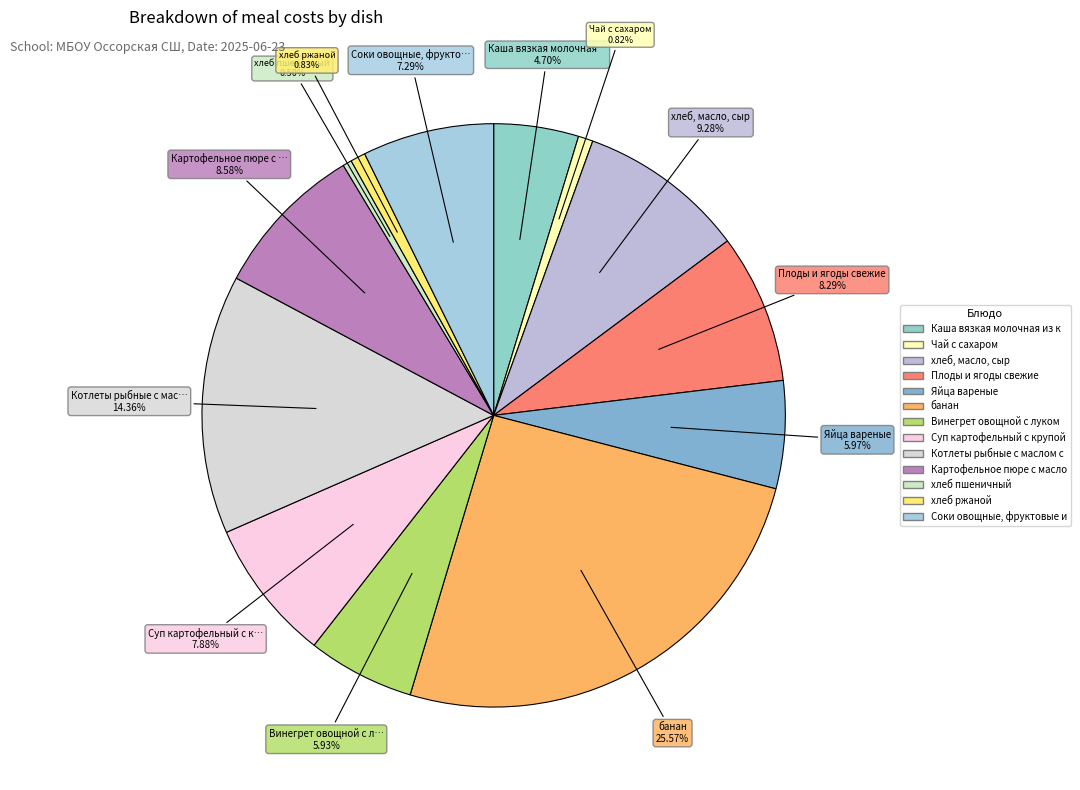

Which category has the biggest portion of the pie?

банан